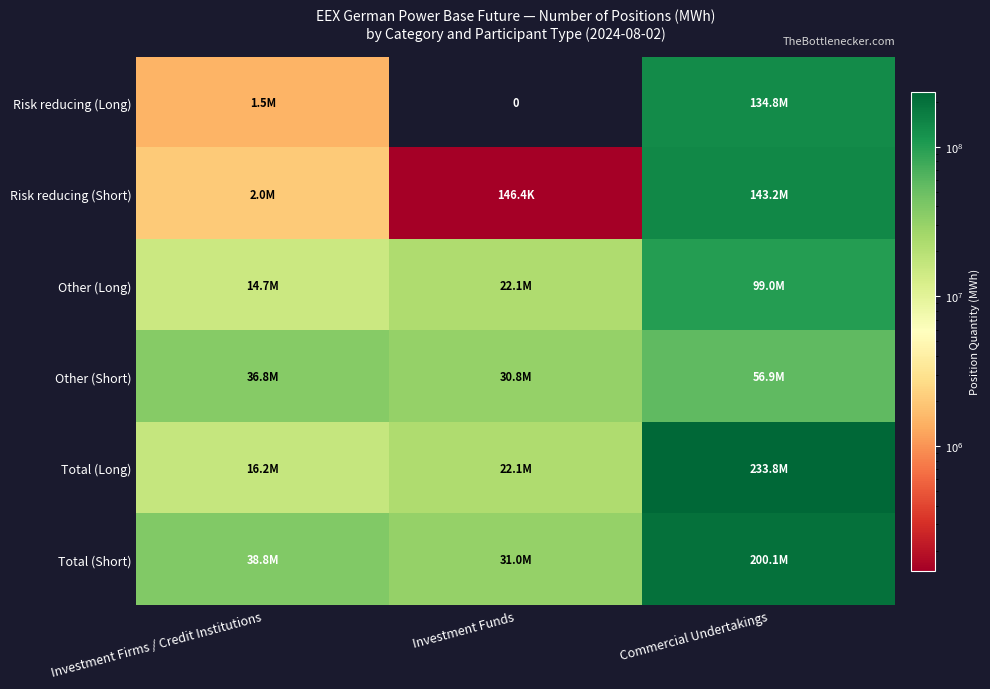

How many data points in Risk reducing (Long) are above 1501041?

1